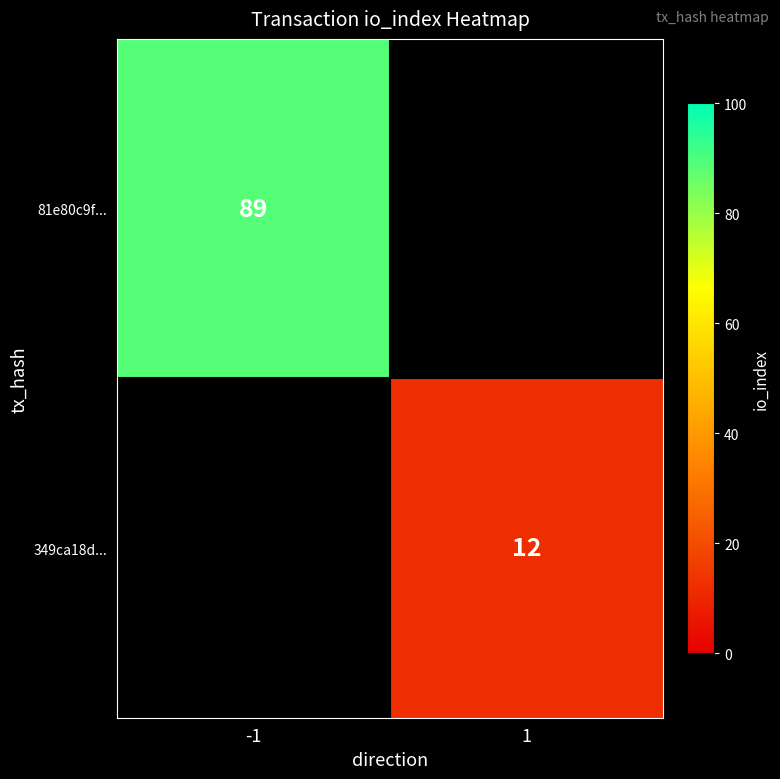

The 81e80c9f... series shows 29 at -1. True or false?

False